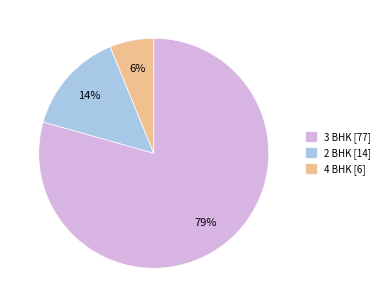

Do 4 BHK [6] and 2 BHK [14] together represent more than half of the pie?

No